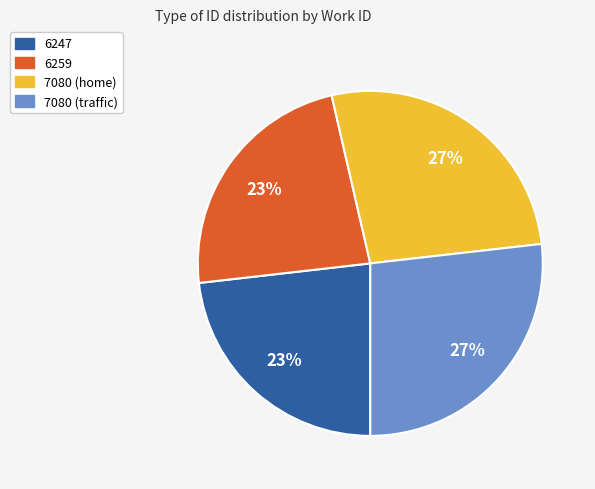

To the nearest percent, what portion does 6259 represent?

23%